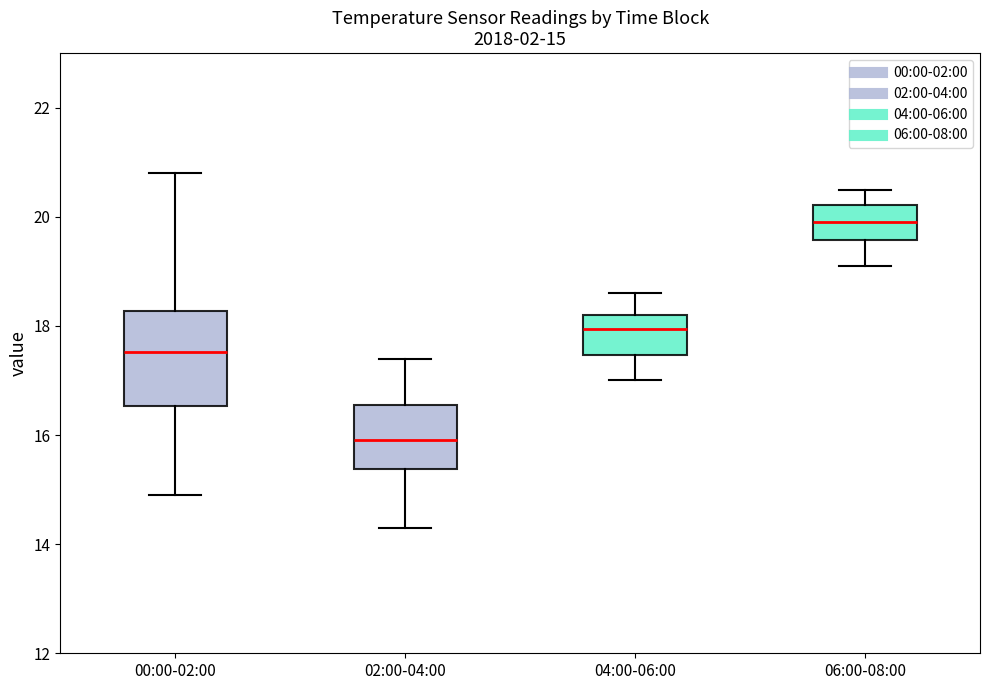

Comparing the boxes themselves (not the whiskers), which one is the tallest?

00:00-02:00